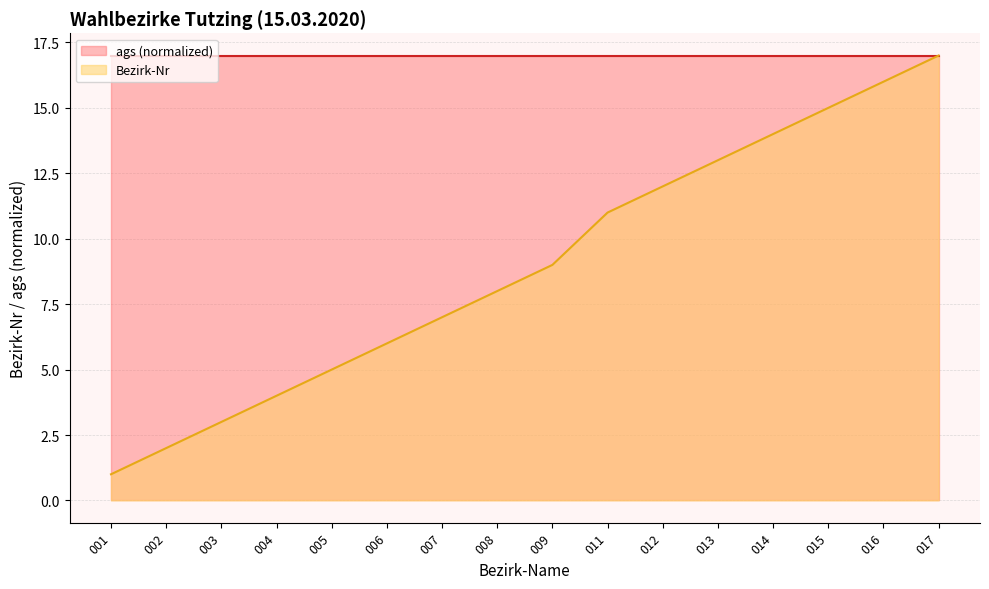

Reading left to right, extract all data points from this chart.

001=1	002=2	003=3	004=4	005=5	006=6	007=7	008=8	009=9	011=11	012=12	013=13	014=14	015=15	016=16	017=17